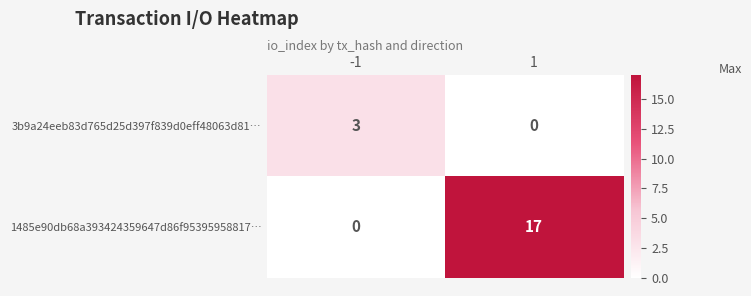

At 1, list the series in order from smallest to largest.

3b9a24eeb83d765d25d397f839d0eff48063d81…, 1485e90db68a393424359647d86f95395958817…